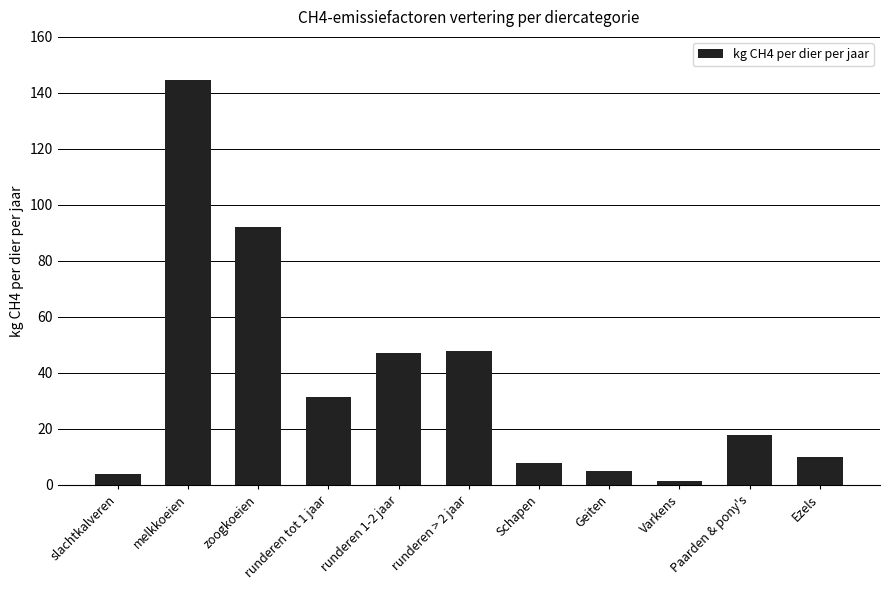

Read the value at Schapen.

8.0